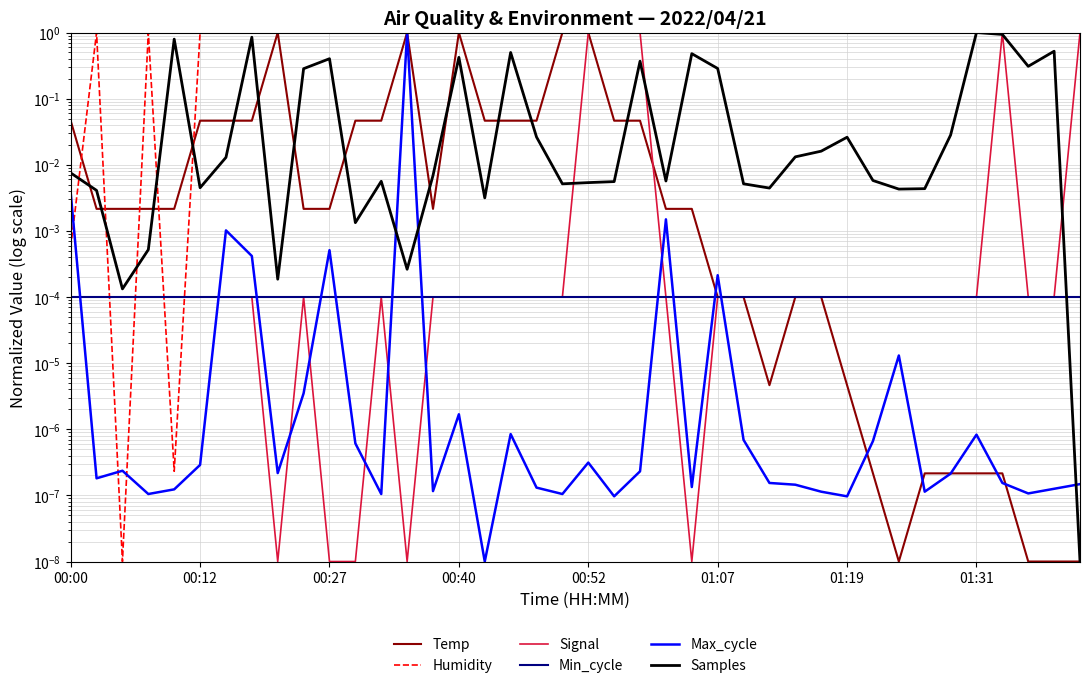

Between 21 and 27, which series saw the biggest shift?

Signal